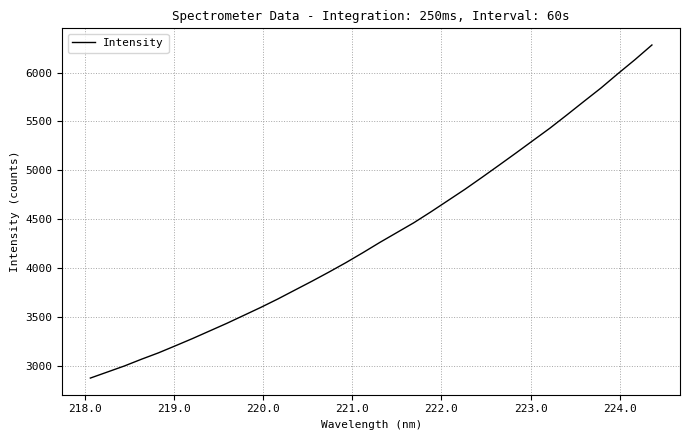

What is the difference between the maximum and minimum values?

3410.8